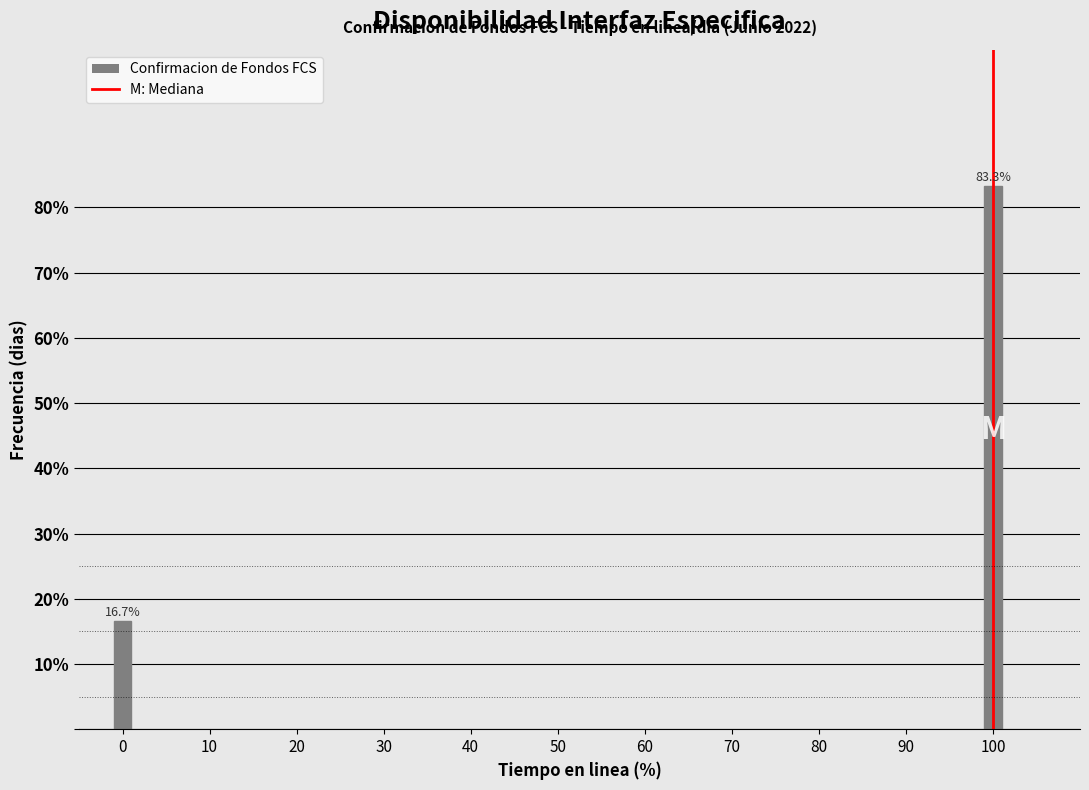

Reading left to right, list all the values displayed in this chart.

16.7	83.3